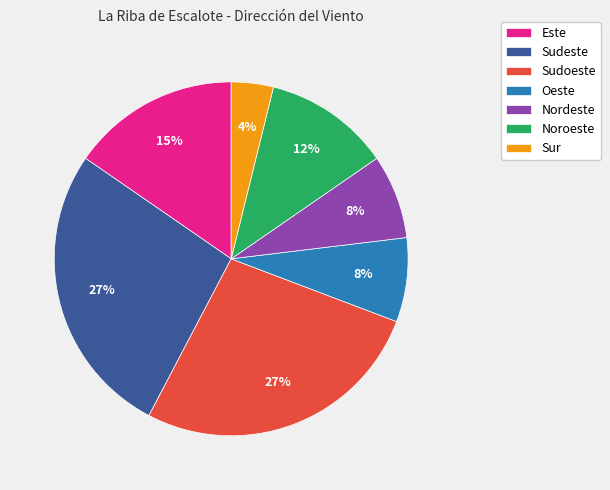

Which slice is the smallest?

Sur